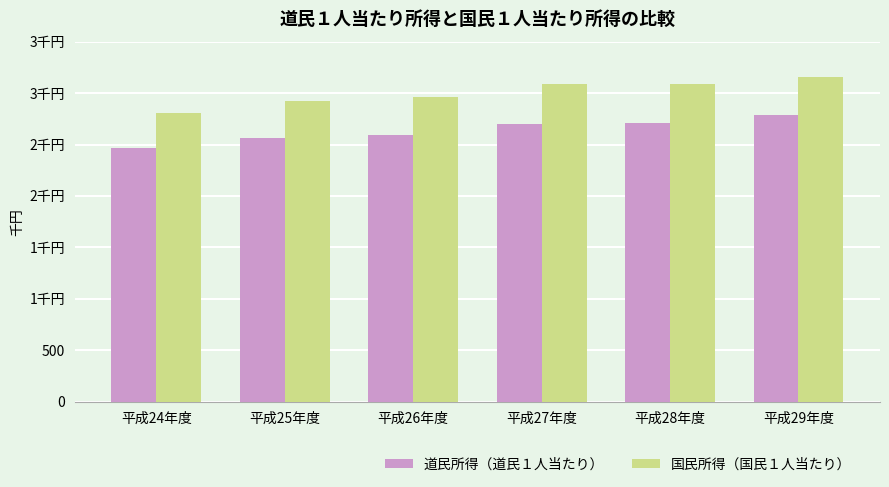

Does the chart contain any negative values?

No